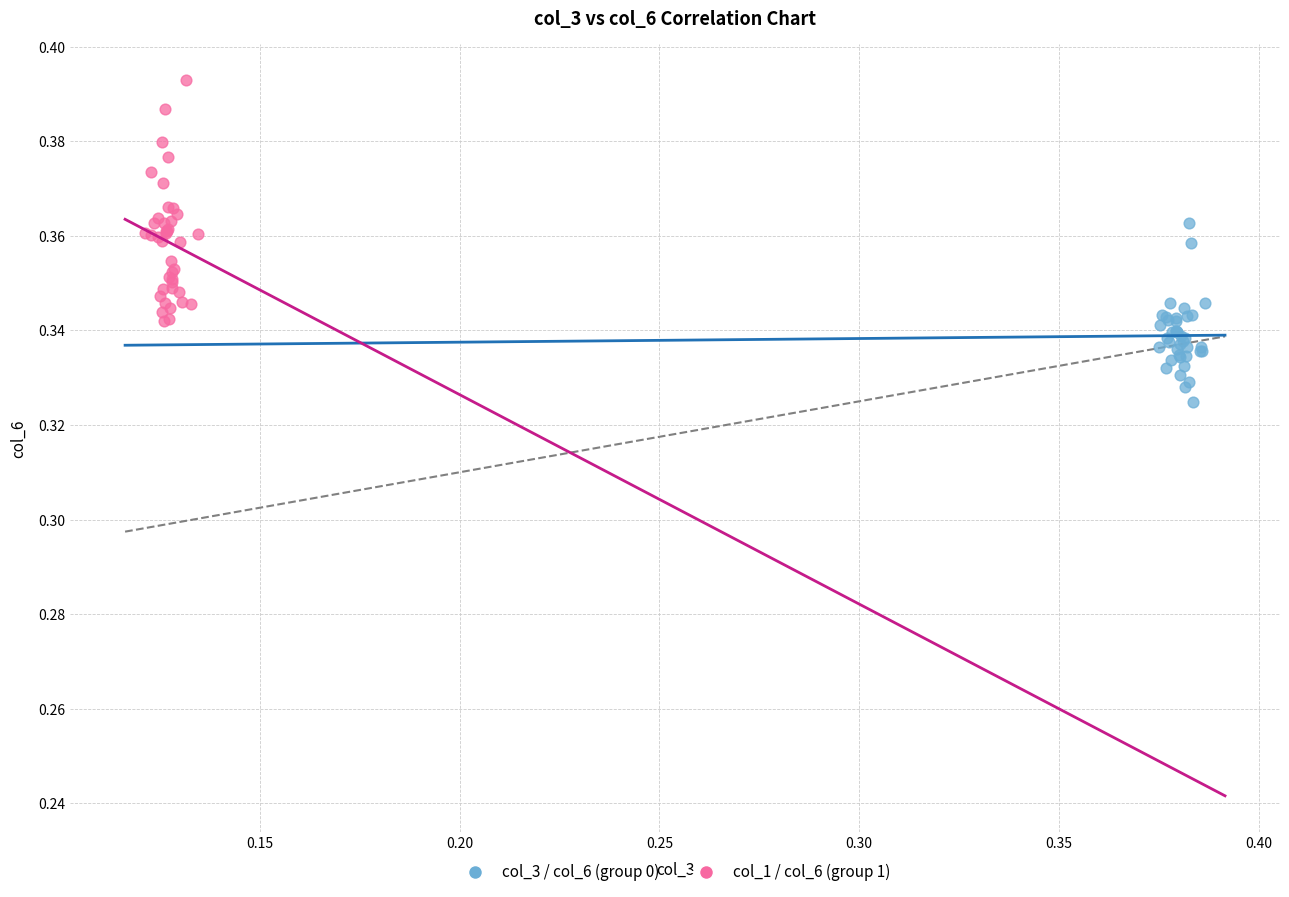

Which series has the widest spread of Y values?

col_1 / col_6 (group 1)